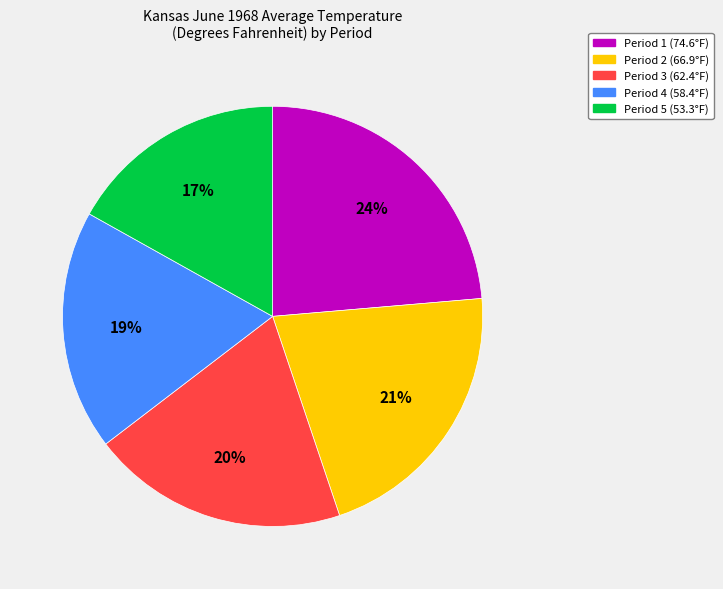

Does Period 3 account for over 50% of the chart?

No